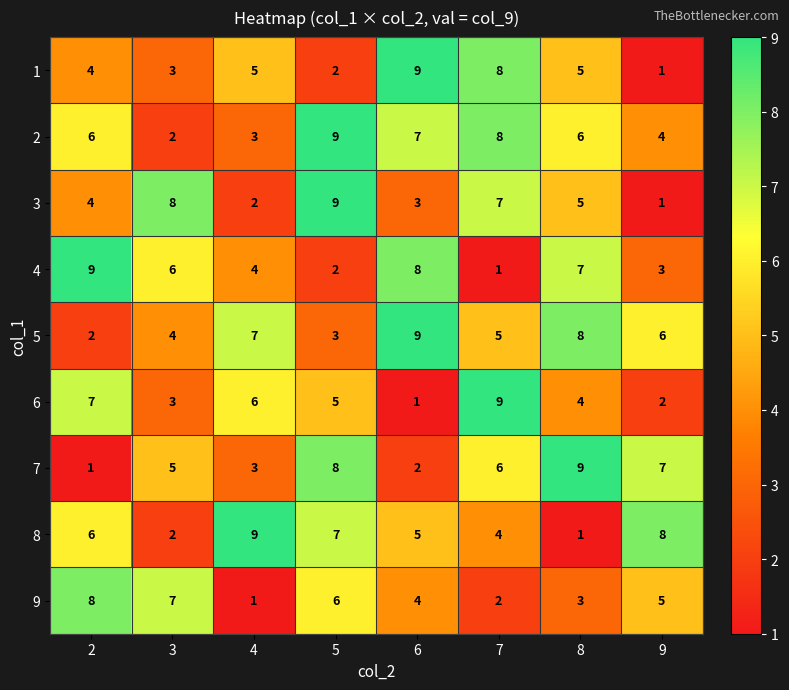

At which category is the sum across all series the highest?

5